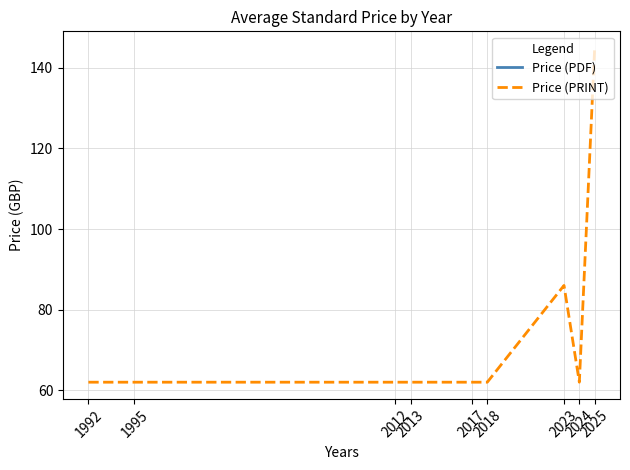

Where is the first local maximum for Price (PRINT)?

2023